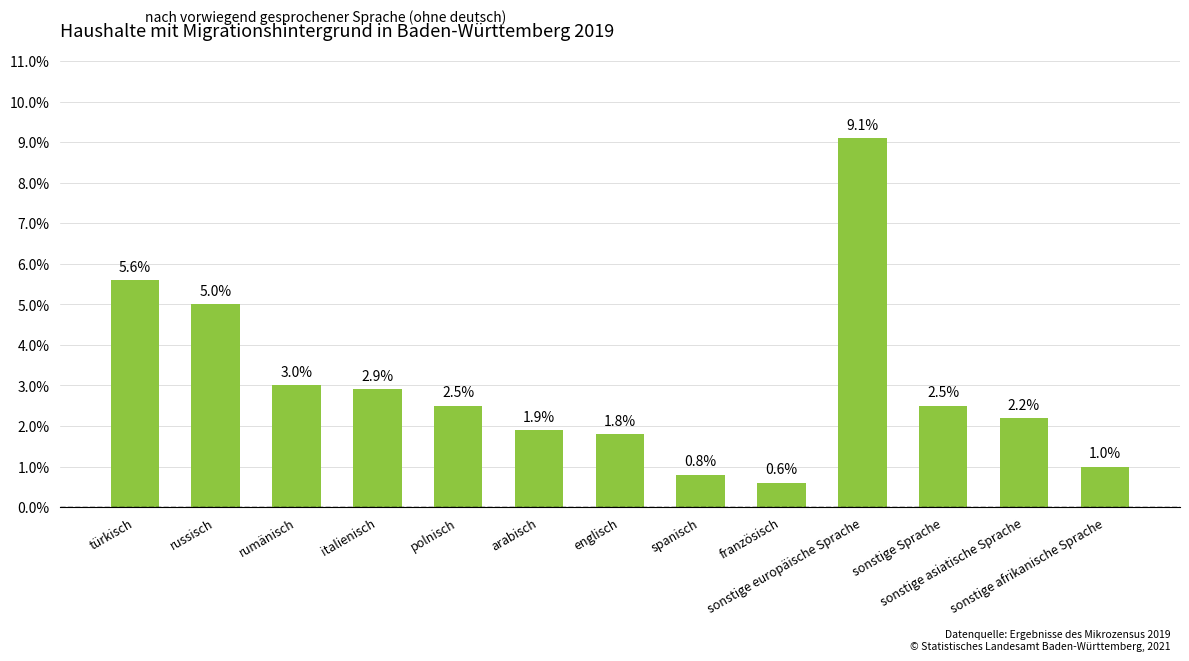

What is the sum of all values?

38.9